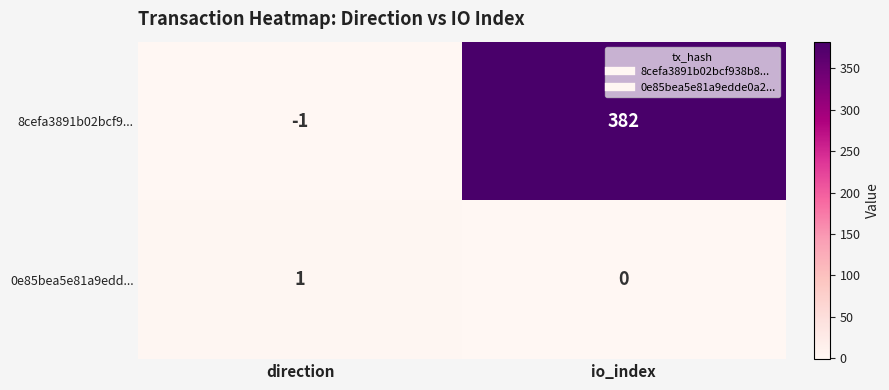

Reading left to right, extract all data points from this chart.

8cefa3891b02bcf9...: direction=-1	io_index=382
0e85bea5e81a9edd...: direction=1	io_index=0